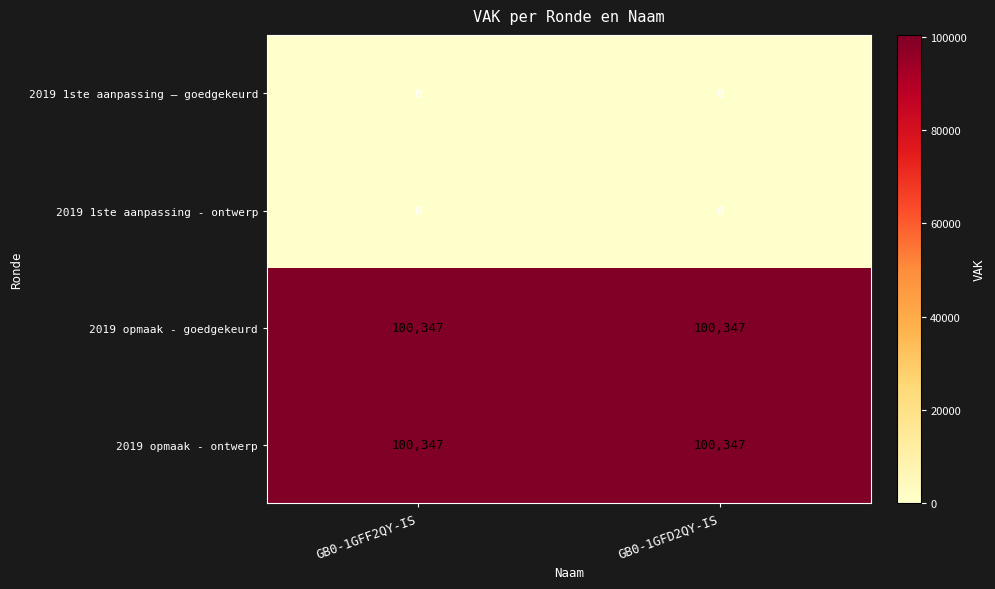

What is the spread (max minus min) of values at GB0-1GFF2QY-IS?

100347